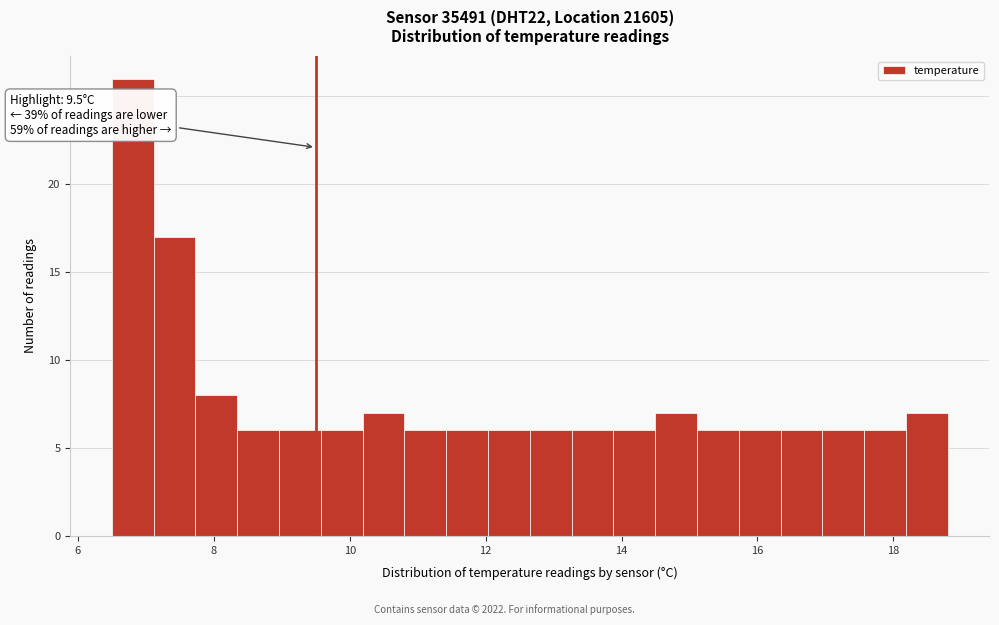

Around what value on the x-axis is the tallest bar? Give the approximate position of its centre, as read against the axis.

6.8